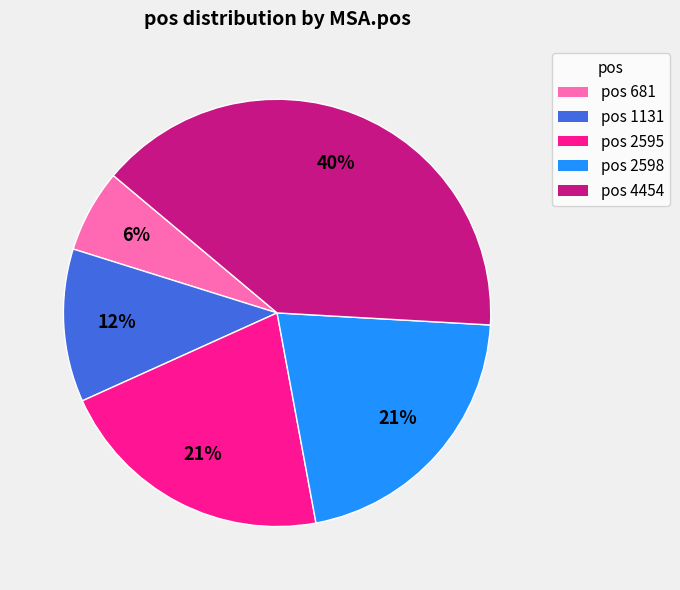

Is there a majority slice in this chart?

No